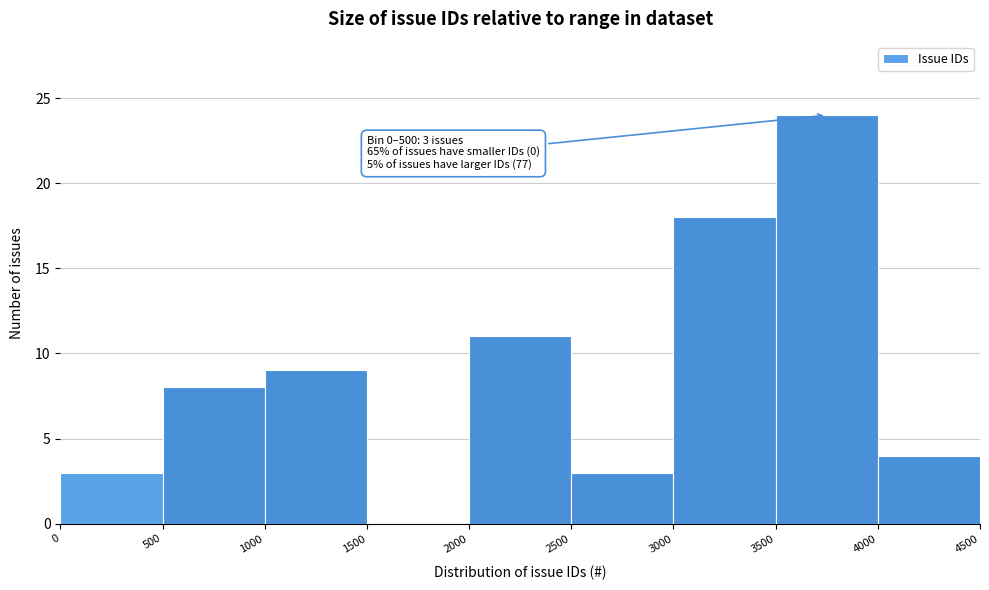

Which range on the x-axis has the tallest bar?

3500 to 4000